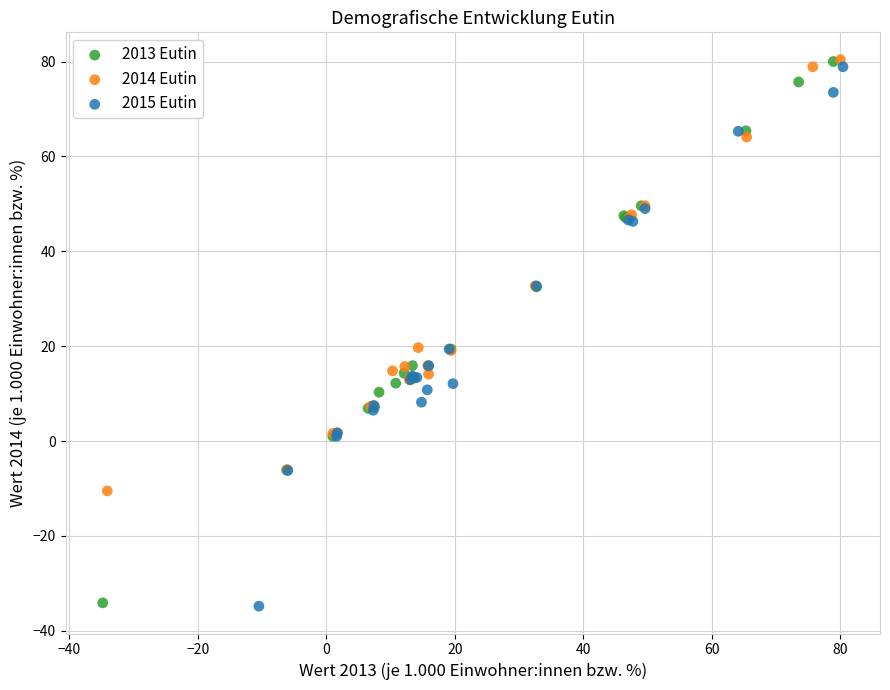

Which series has the widest spread of Y values?

2013 Eutin